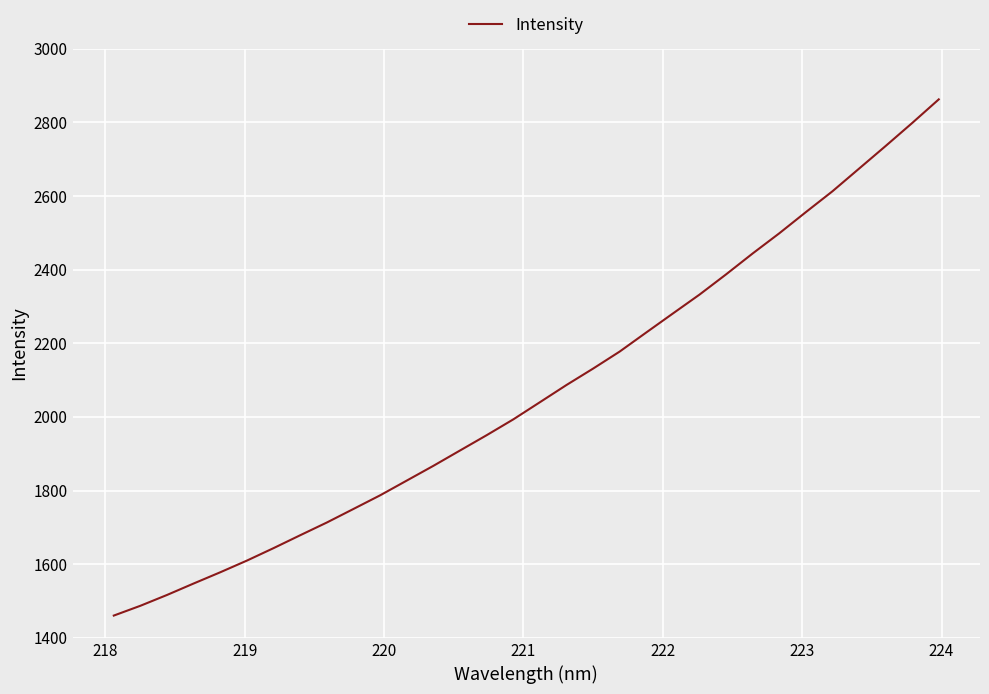

What is the average value?

2067.9